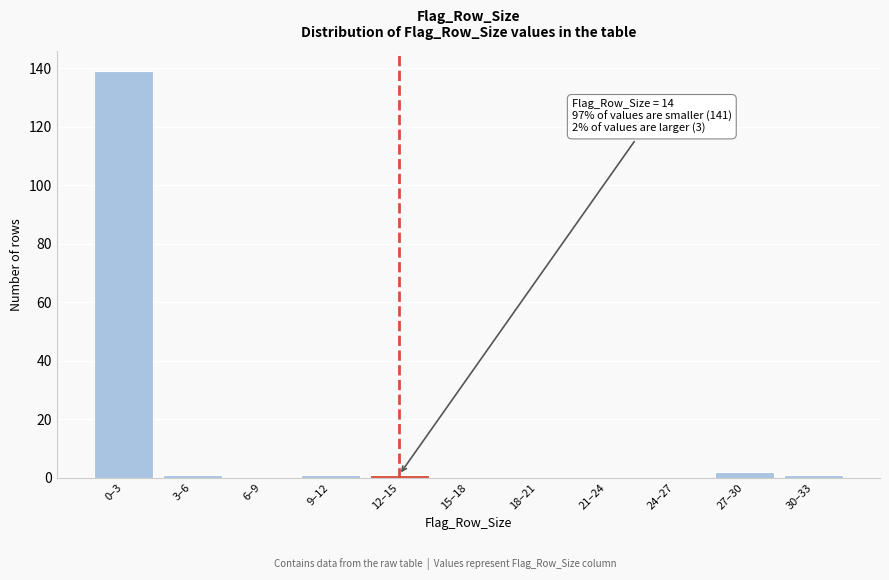

Reading right to left, transcribe all the data shown in this chart.

30–33=1	27–30=2	24–27=0	21–24=0	18–21=0	15–18=0	12–15=1	9–12=1	6–9=0	3–6=1	0–3=139